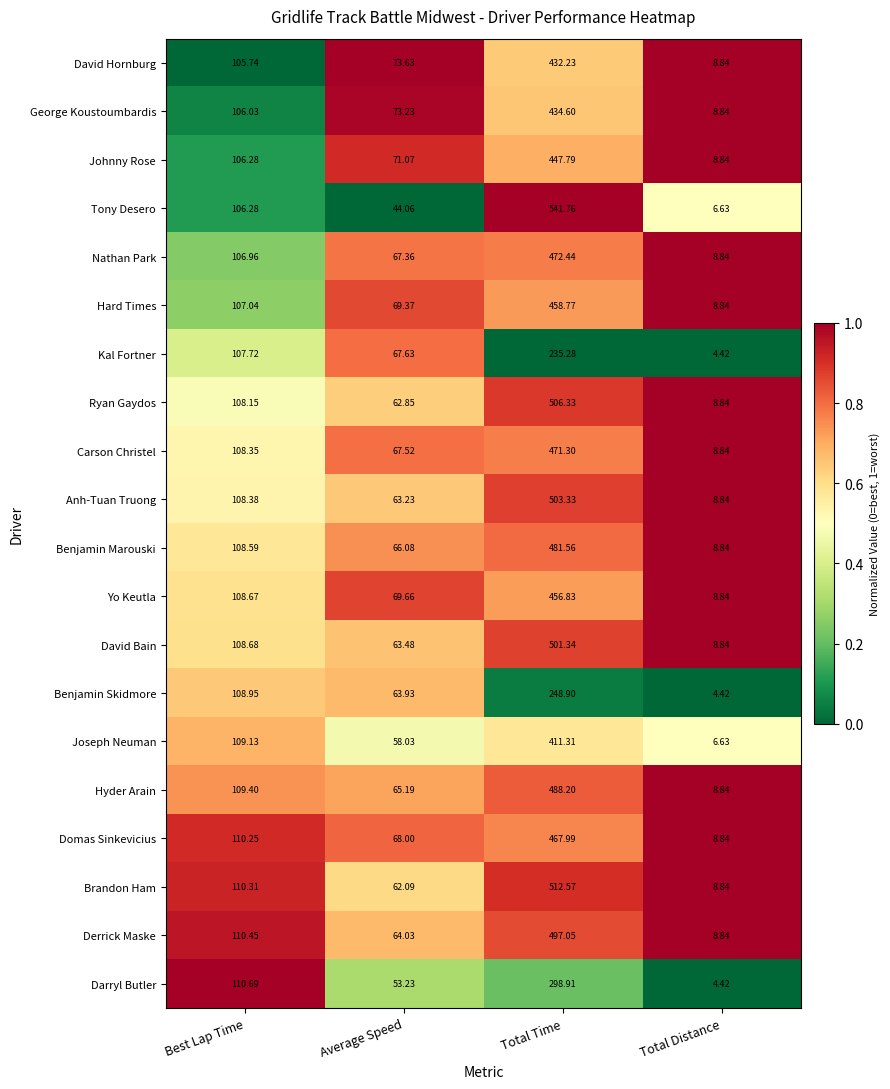

How many series are shown in this chart?

20